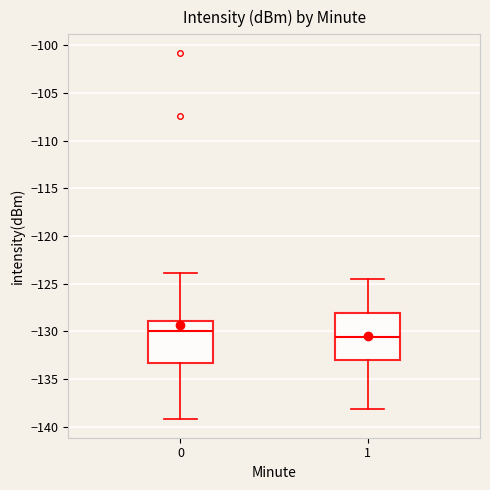

Comparing the boxes themselves (not the whiskers), which one is the tallest?

1